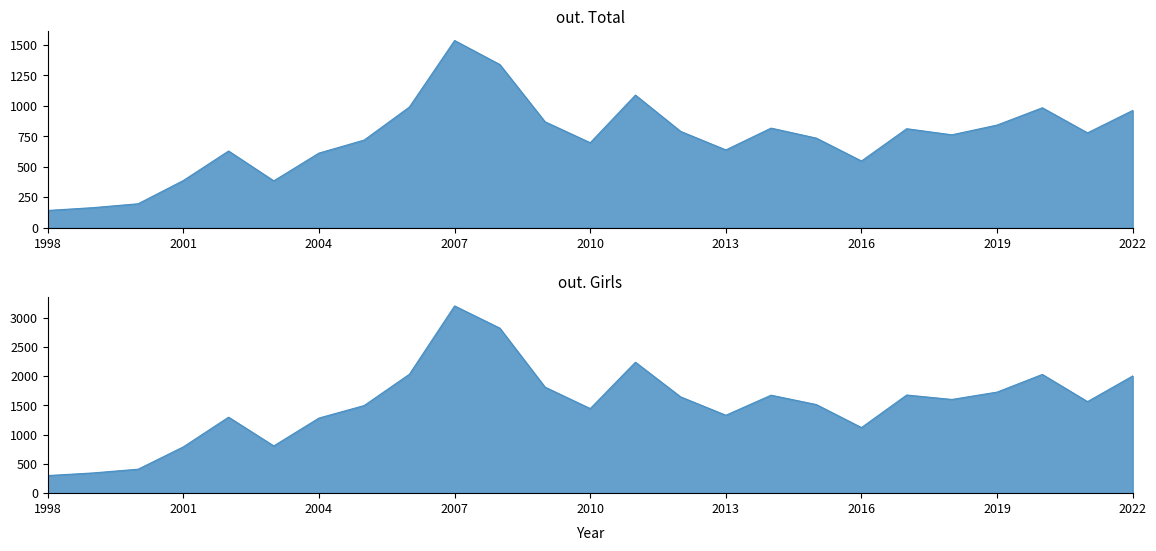

The value of out. Total at 2003 is 97. True or false?

False